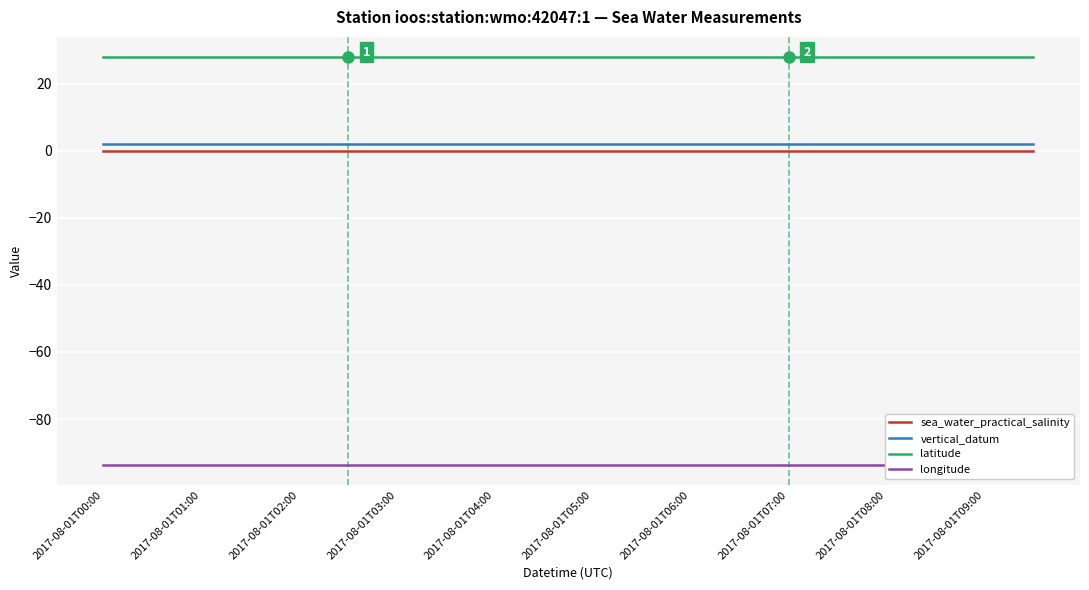

True or false: vertical_datum and latitude cross at least once.

False